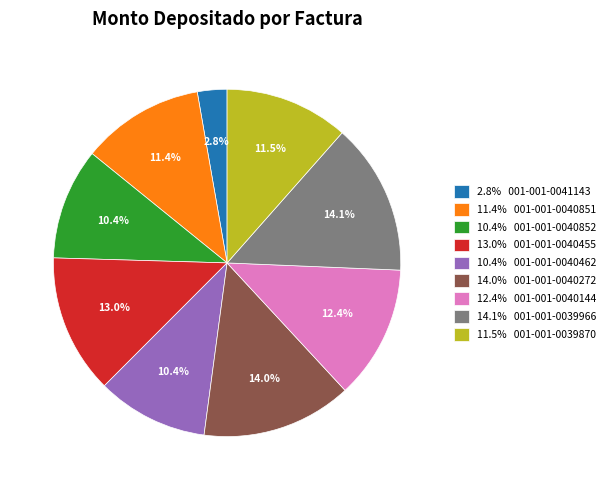

How many slices are in this pie chart?

9